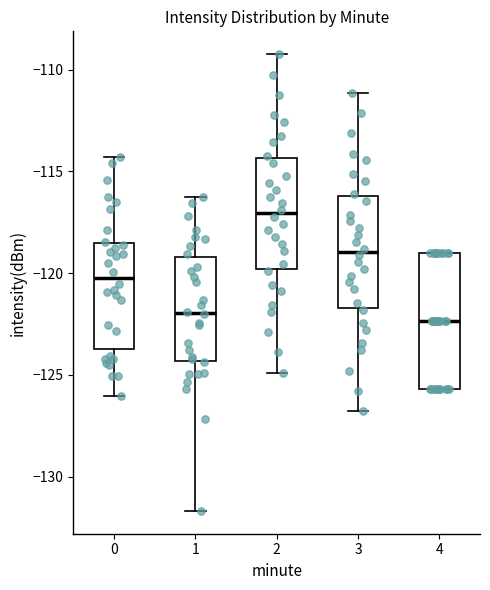

Reading left to right, read every box against the y-axis: the position of its median line, the range the box covers, and the ends of its whiskers. The values are not printed on the chart, so give them approximately, as read against the axis.

0: median -120.0, box -123.5 to -118.5, whiskers -126.0 to -114.5
1: median -122.0, box -124.5 to -119.0, whiskers -131.5 to -116.0
2: median -117.0, box -120.0 to -114.5, whiskers -125.0 to -109.0
3: median -119.0, box -121.5 to -116.0, whiskers -127.0 to -111.0
4: median -122.5, box -125.5 to -119.0, whiskers -125.5 to -119.0